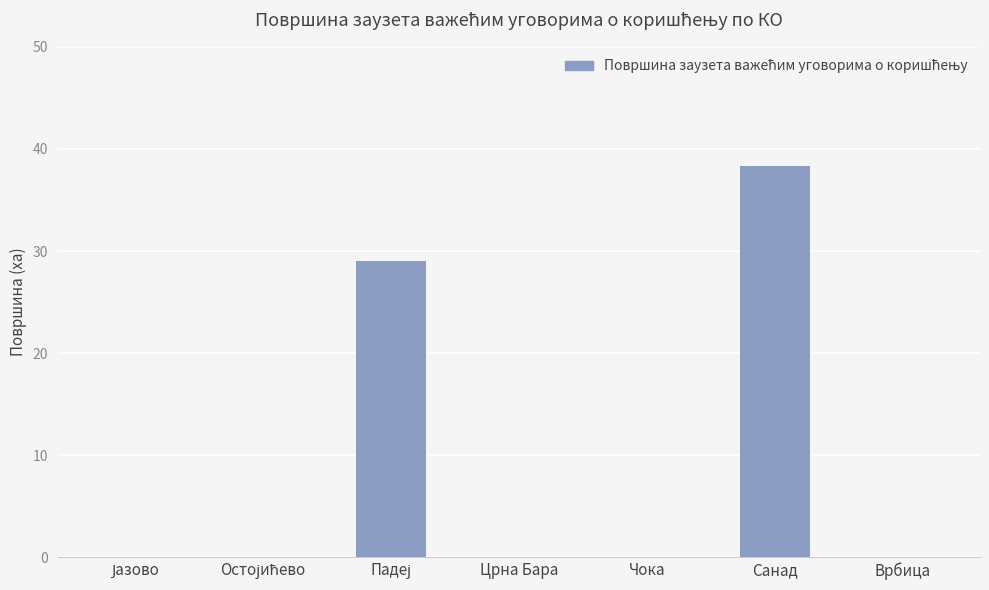

What is the greatest value displayed?

38.3